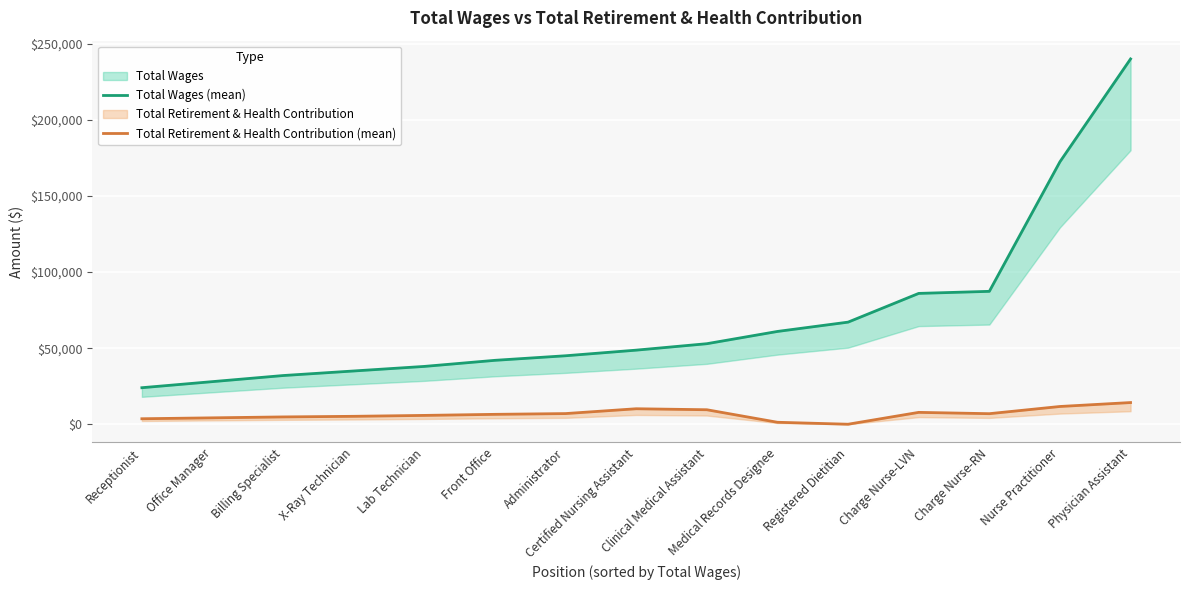

Between Physician Assistant and Charge Nurse-RN, which is larger?

Physician Assistant